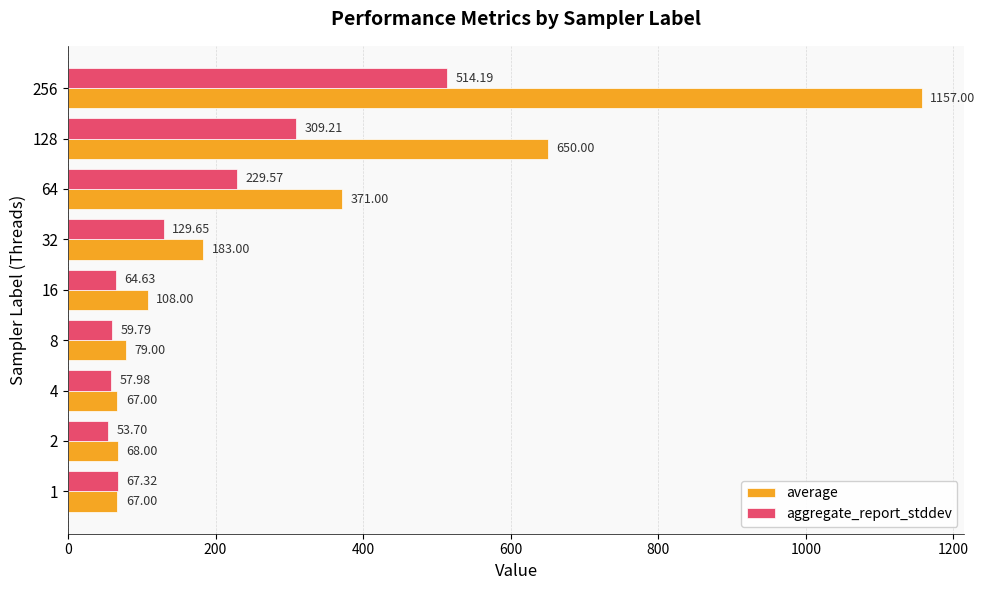

At 128, list the series in order from smallest to largest.

aggregate_report_stddev, average